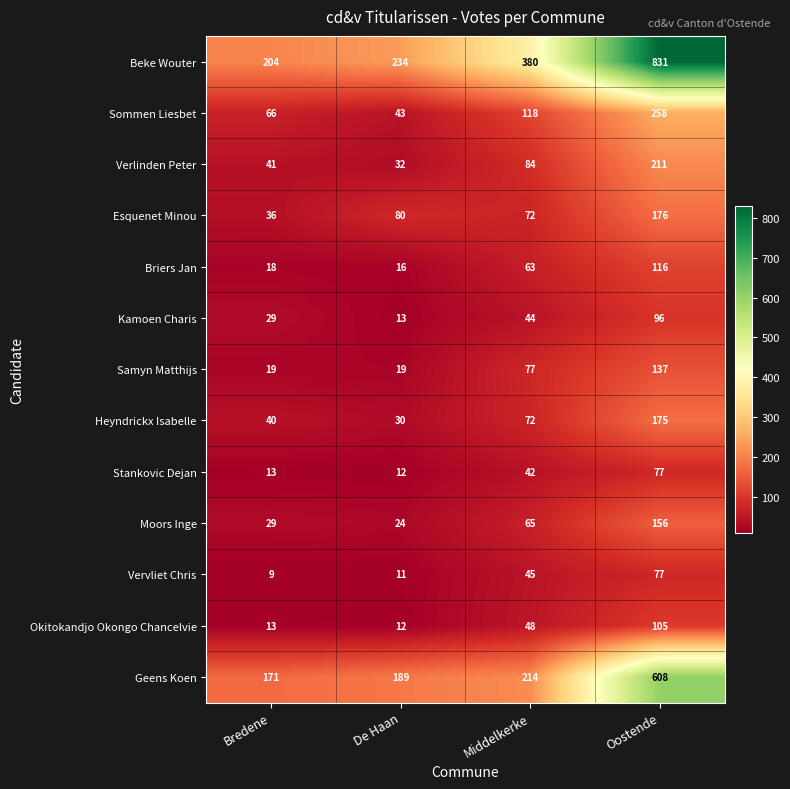

True or false: Kamoen Charis has a value of 79 at Middelkerke.

False